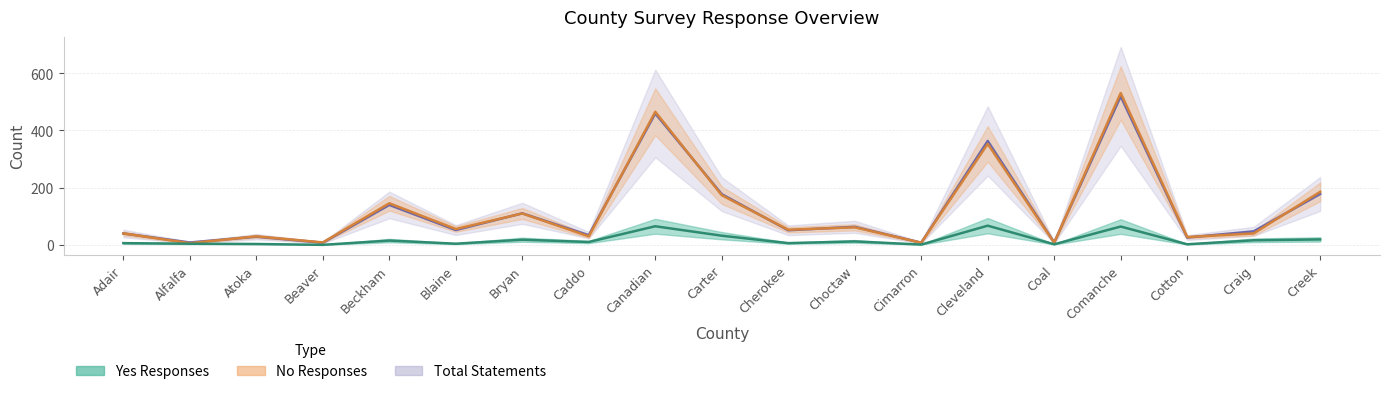

Between Choctaw and Comanche, which is larger?

Comanche